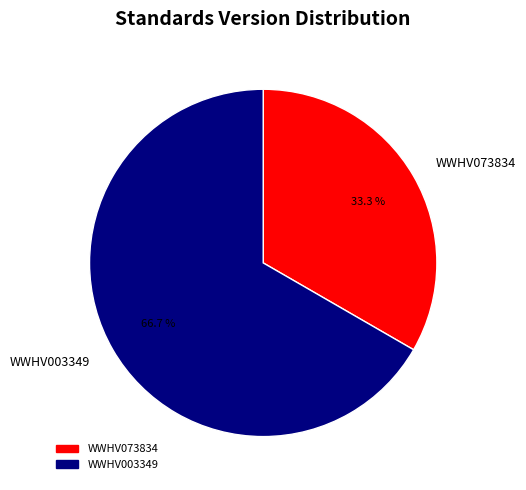

What is the total percentage of WWHV073834 and WWHV003349?

100.0%